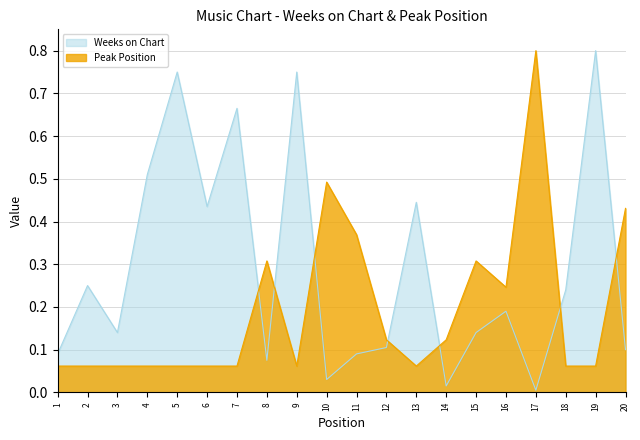

What is the value of the Peak Position point at the 12th from the left?

0.1